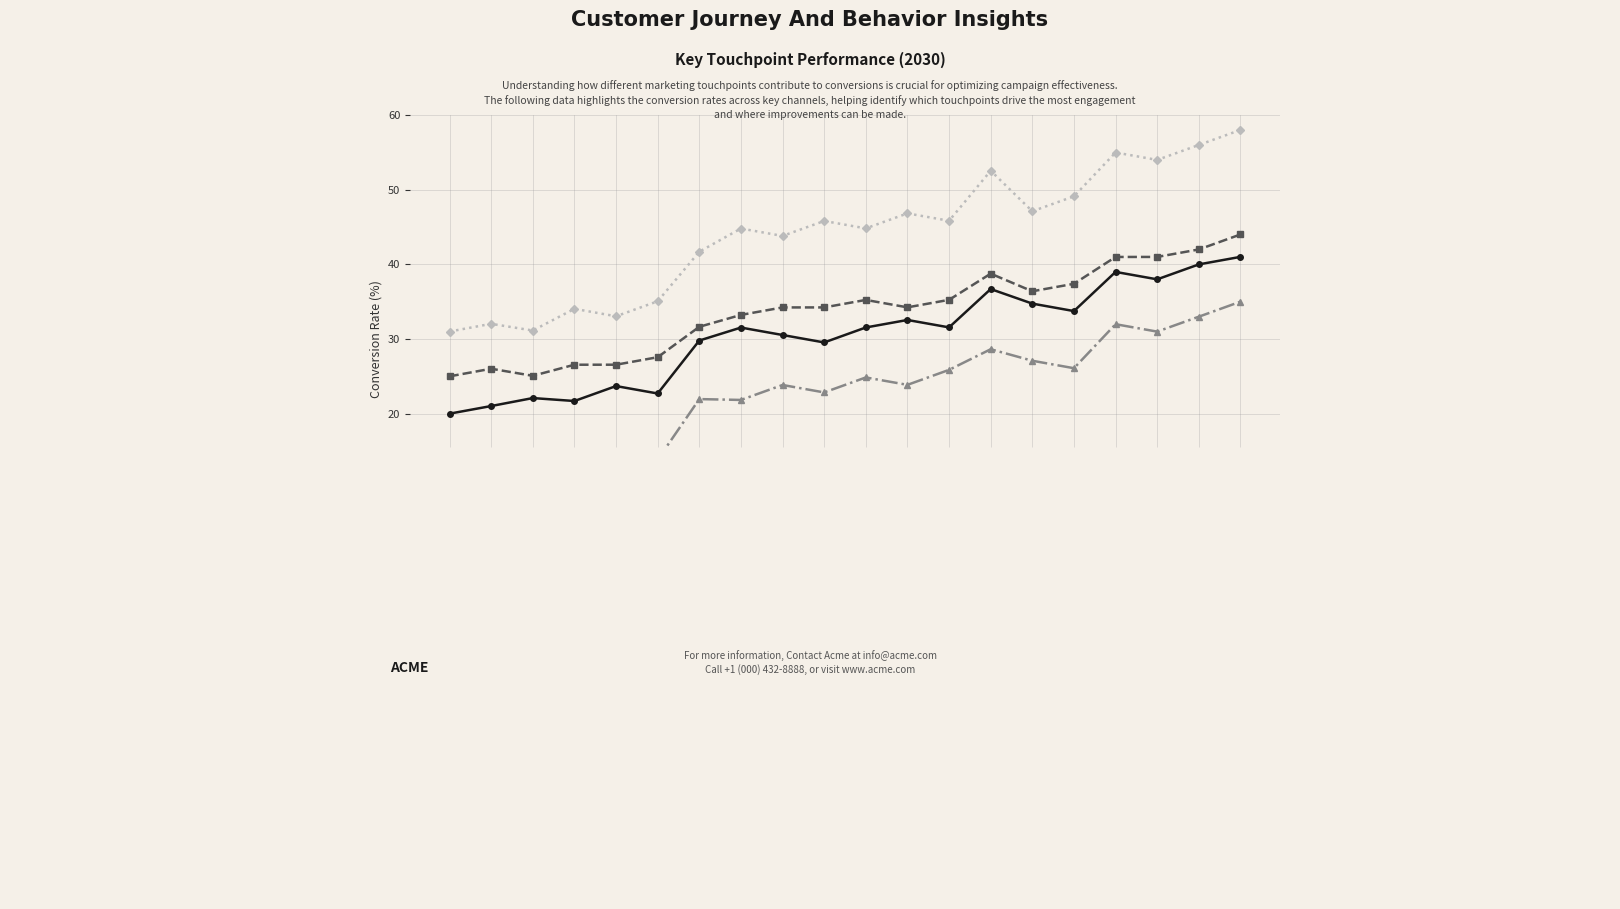

Where does the 3rd Quarter series first go above 23?

22621